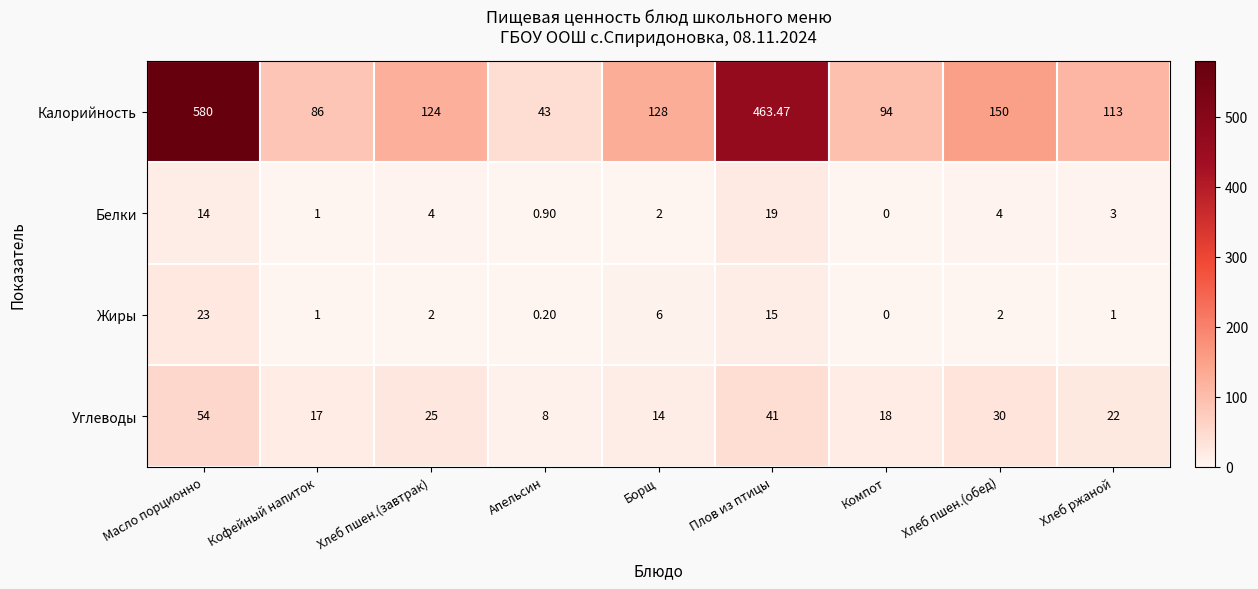

Which series has the largest range (max minus min)?

Калорийность